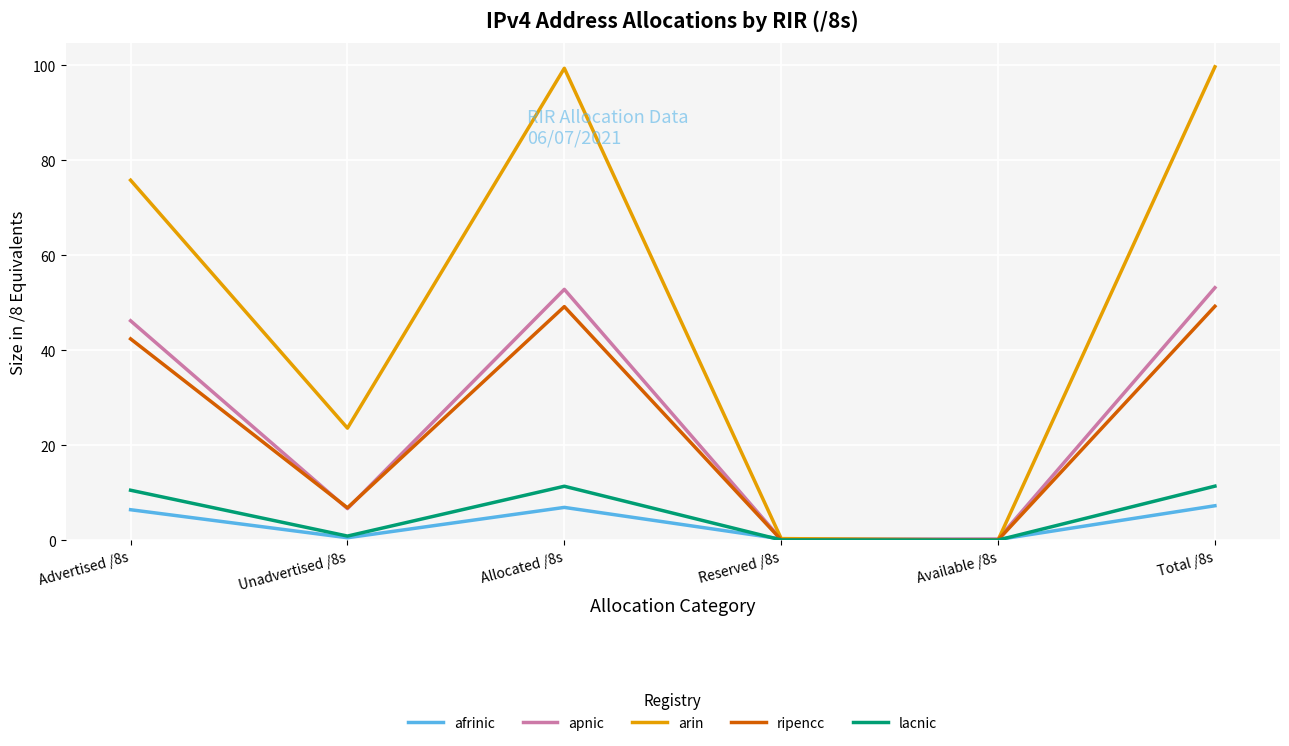

What is the average value of the afrinic series?

3.6